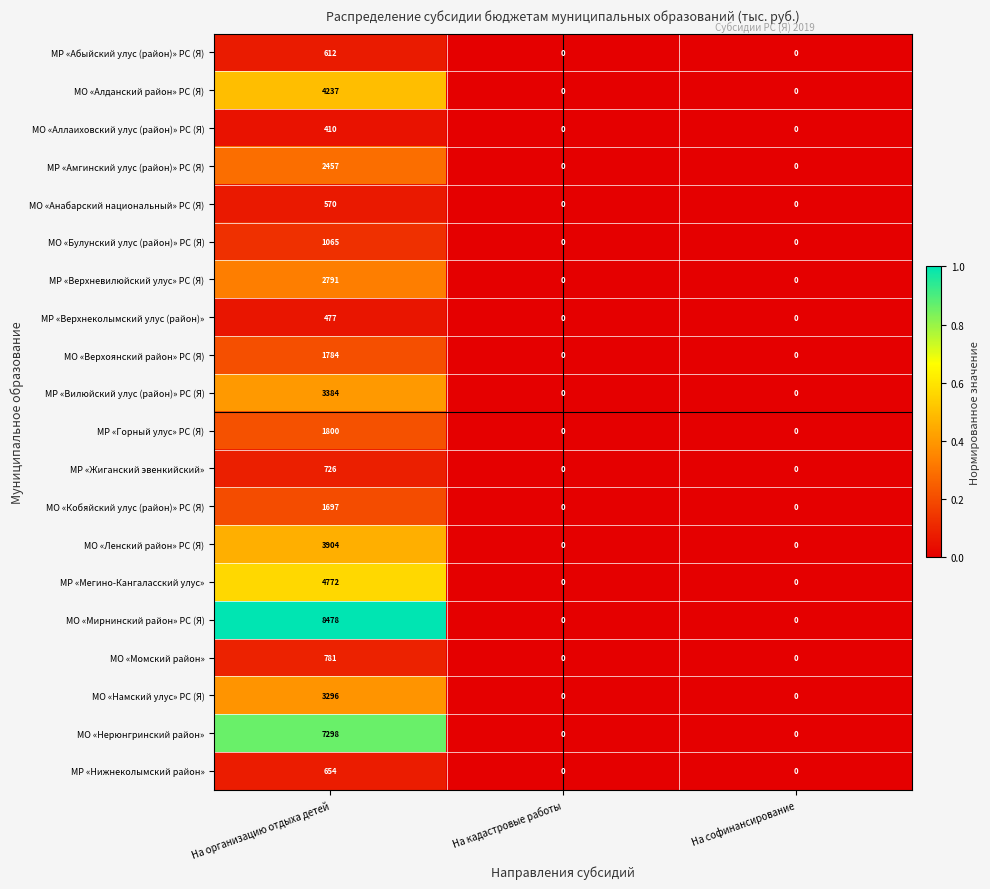

At which category is the sum across all series the highest?

На организацию отдыха детей